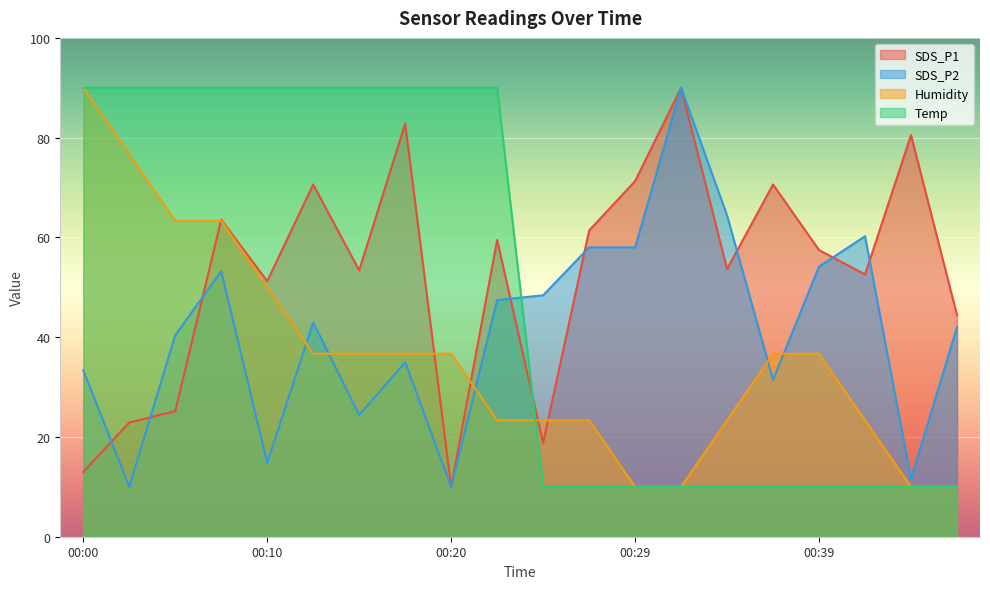

True or false: Temp has more than 0 points higher than both neighbors.

False